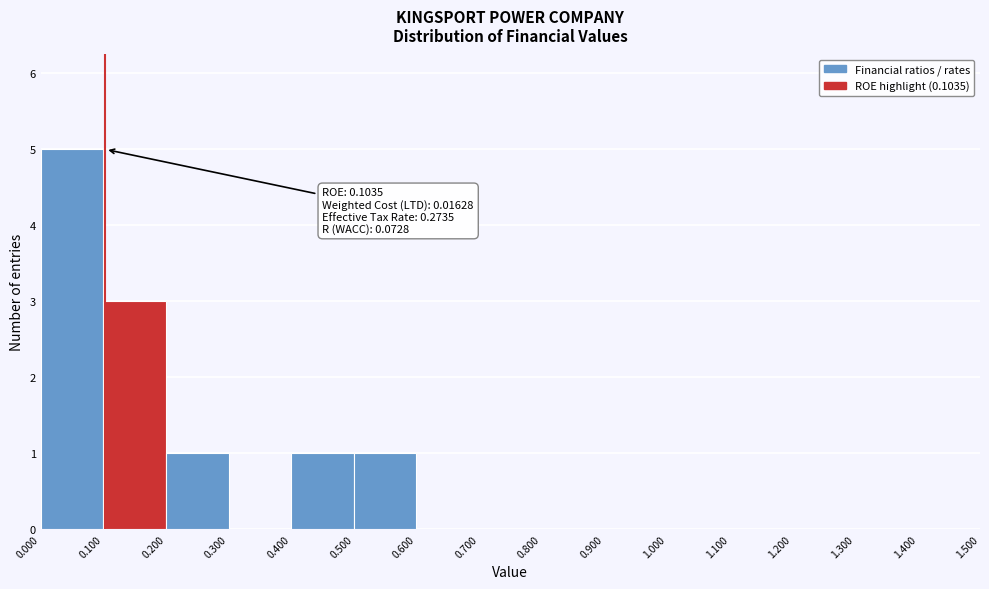

Which range on the x-axis has the tallest bar?

0.000 to 0.100